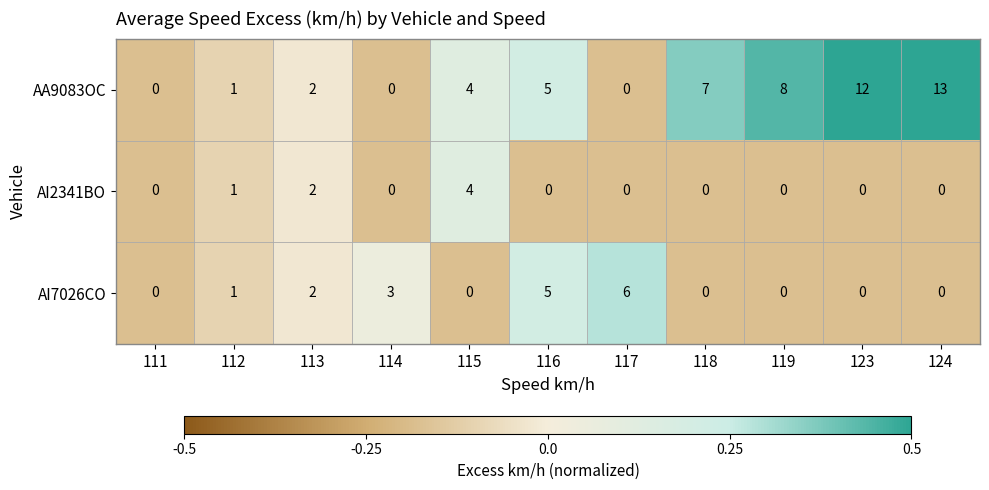

How many values in AI7026CO are above zero?

5